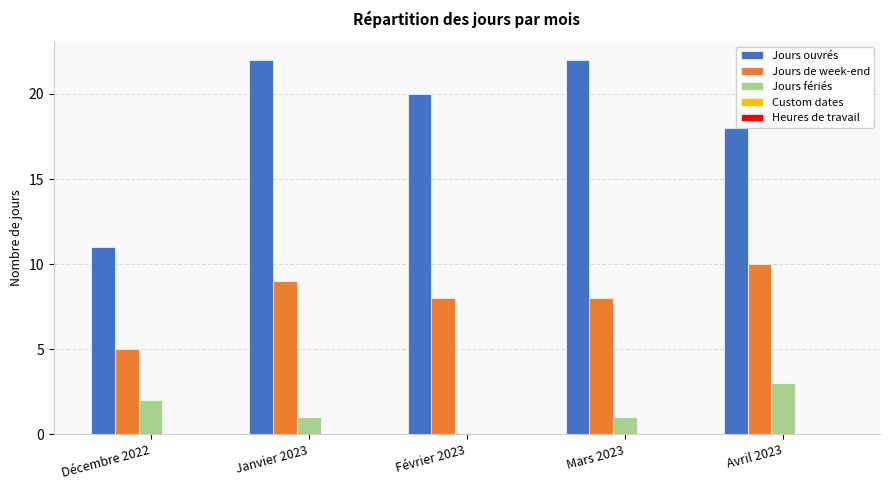

Does the chart contain stacked bars?

No